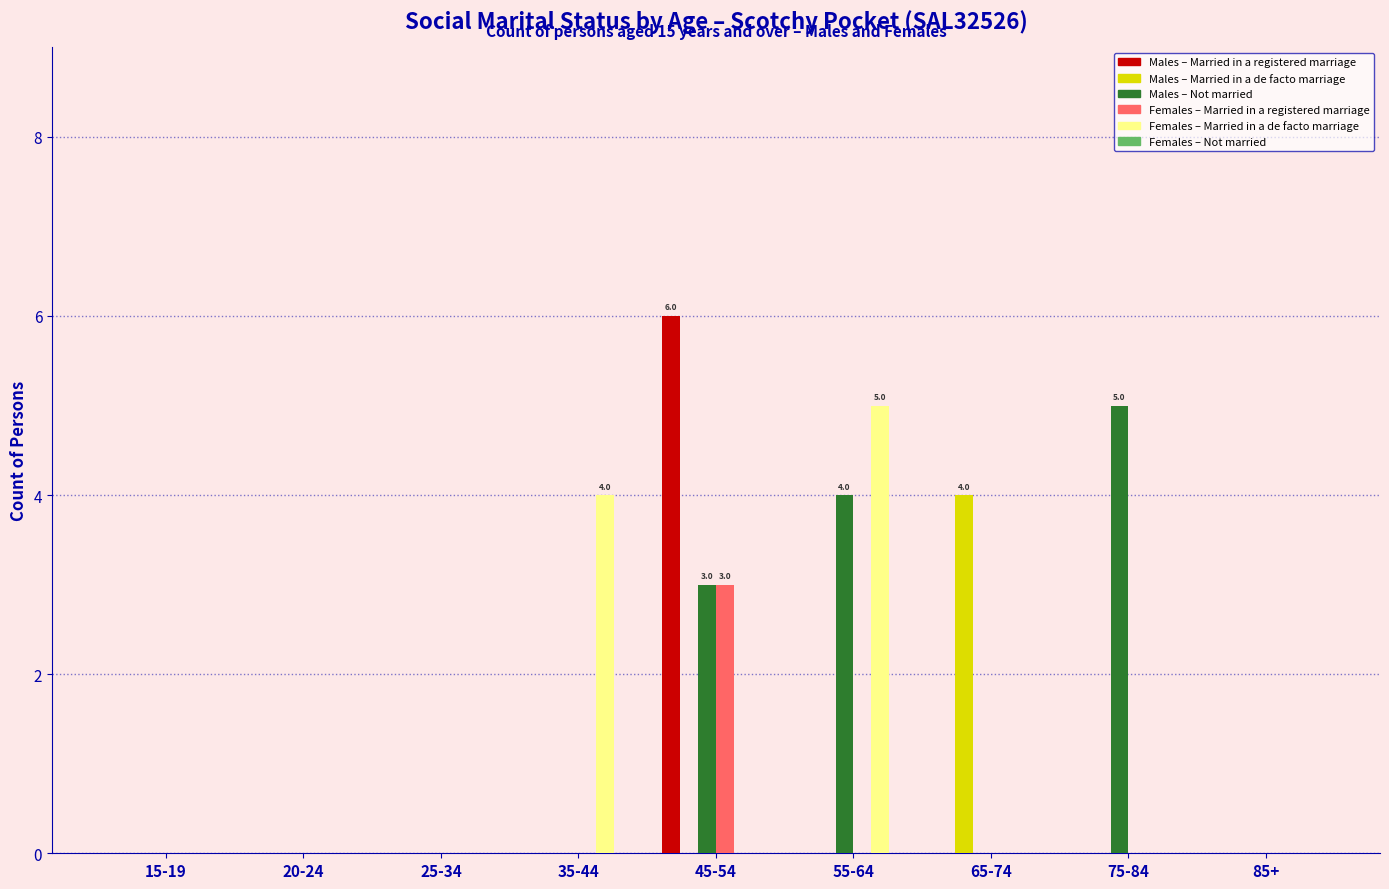

At which category does the chart reach its peak across all series?

45-54